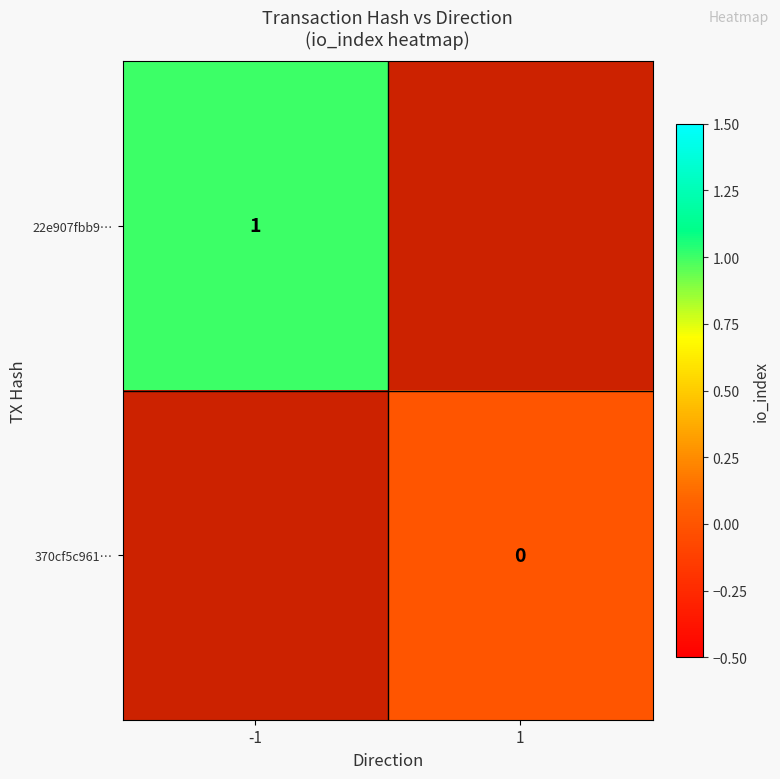

The value of 22e907fbb9… at -1 is 1. True or false?

True